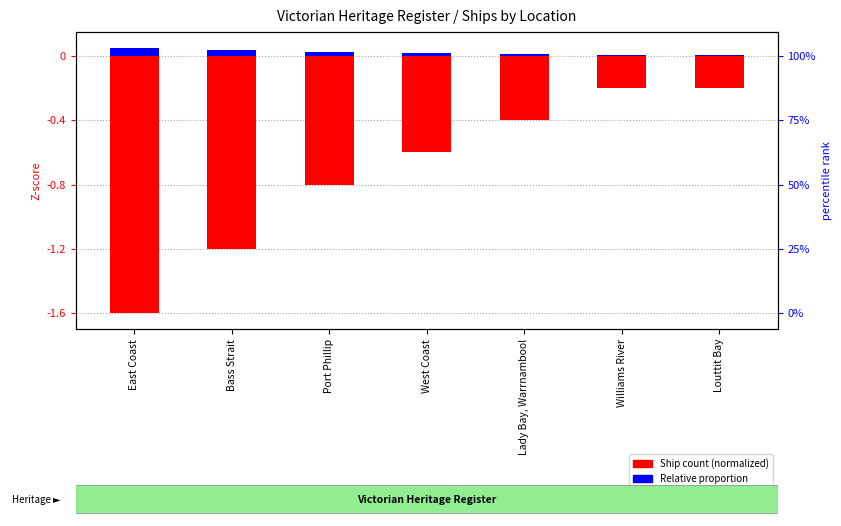

Rank the series by their maximum value, from lowest to highest.

Ship count (normalized), Relative proportion